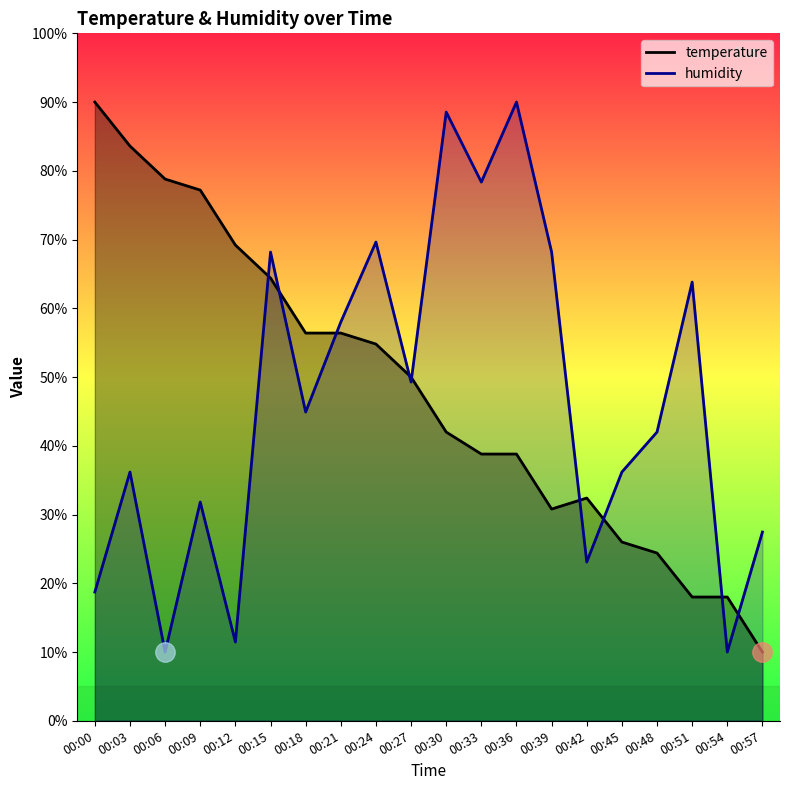

Is it true that humidity equals 68.2 at 00:15?

True